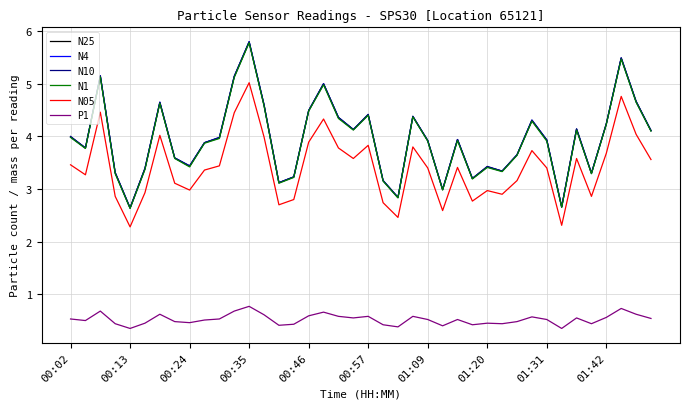

What is the maximum value for N05?

5.0